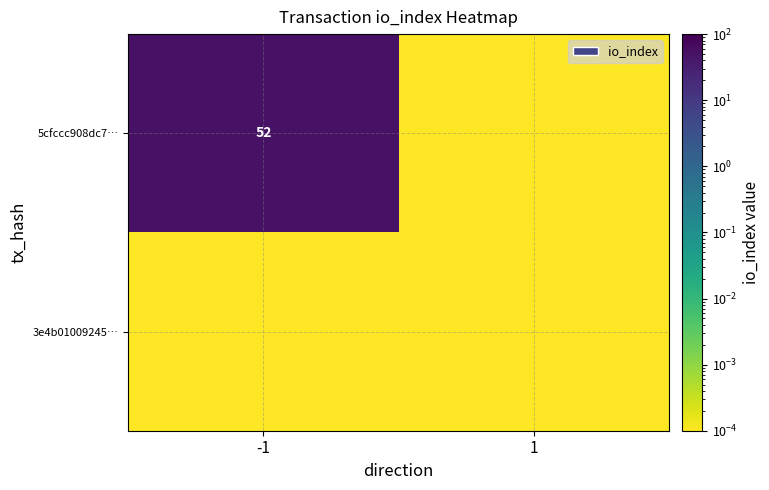

At which label does 5cfccc908dc7… reach its minimum?

1